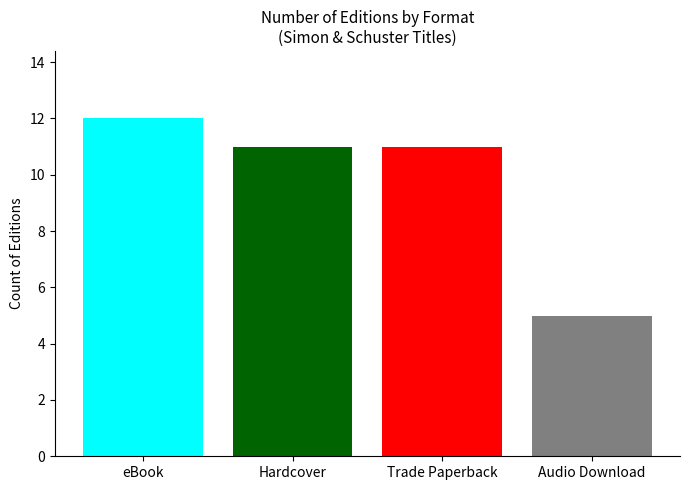

The value at Paperback is 5. True or false?

False